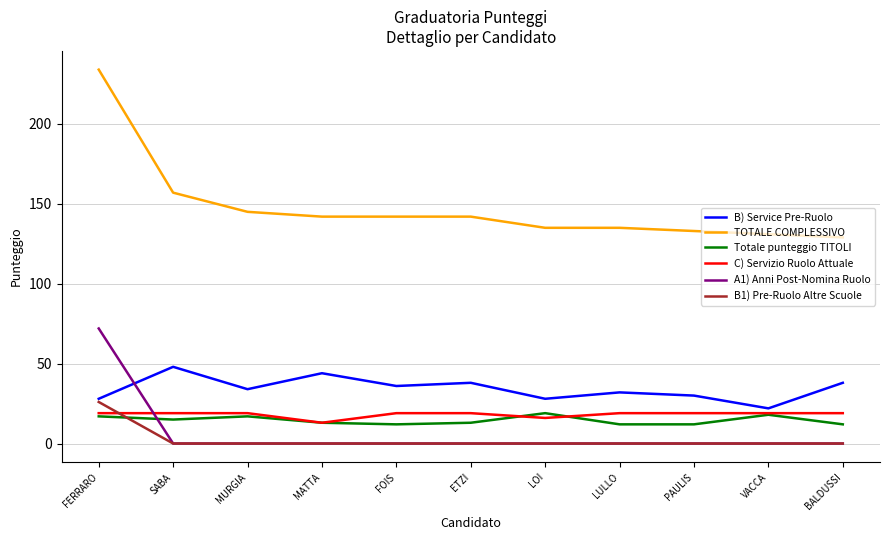

Between which two adjacent categories do B1) Pre-Ruolo Altre Scuole and Totale punteggio TITOLI first intersect?

FERRARO and SABA